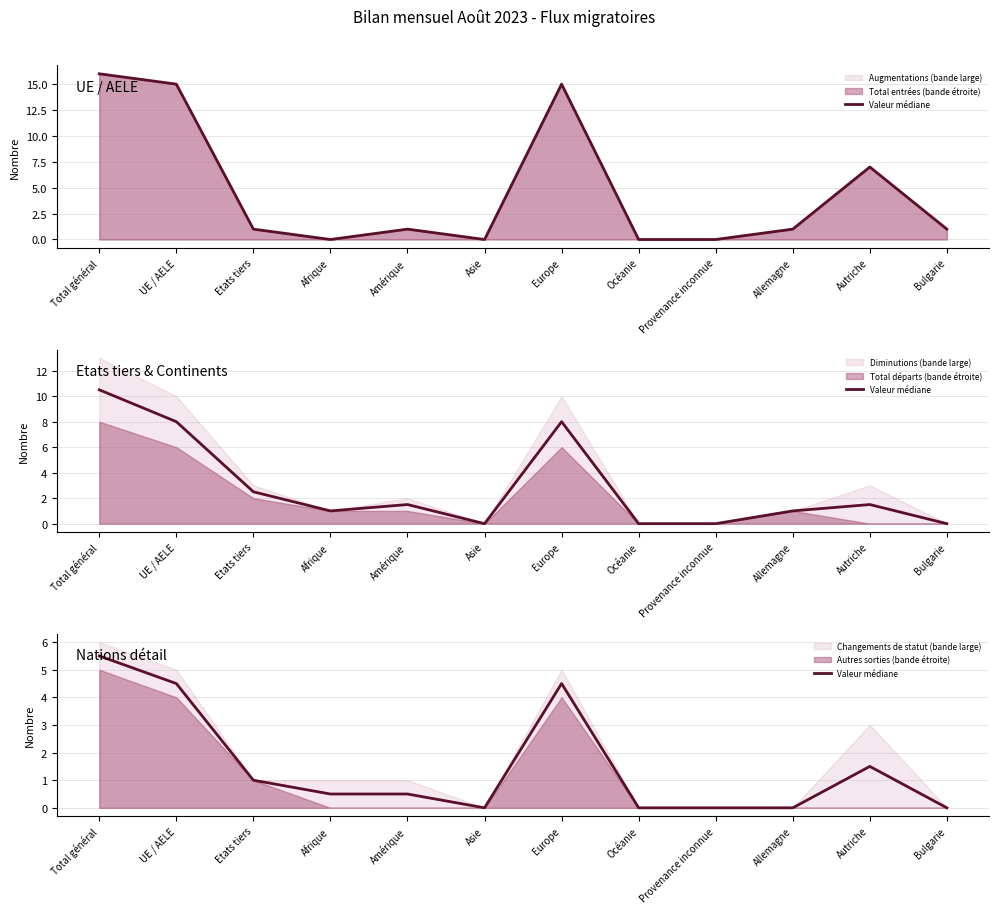

How many lines are shown in the chart?

1